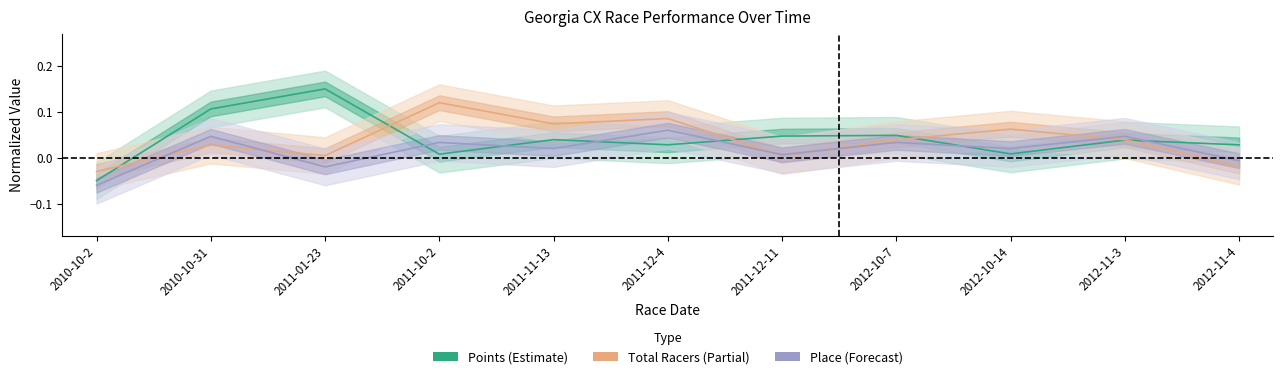

Which series has the largest total across all categories?

Points